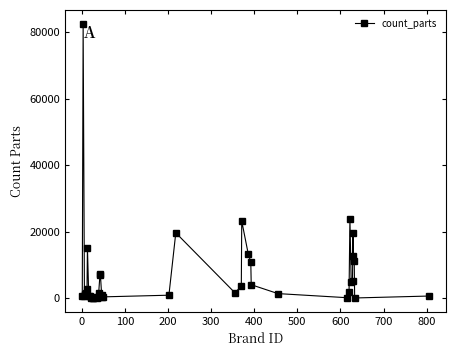

What is the sum of all values?

282109